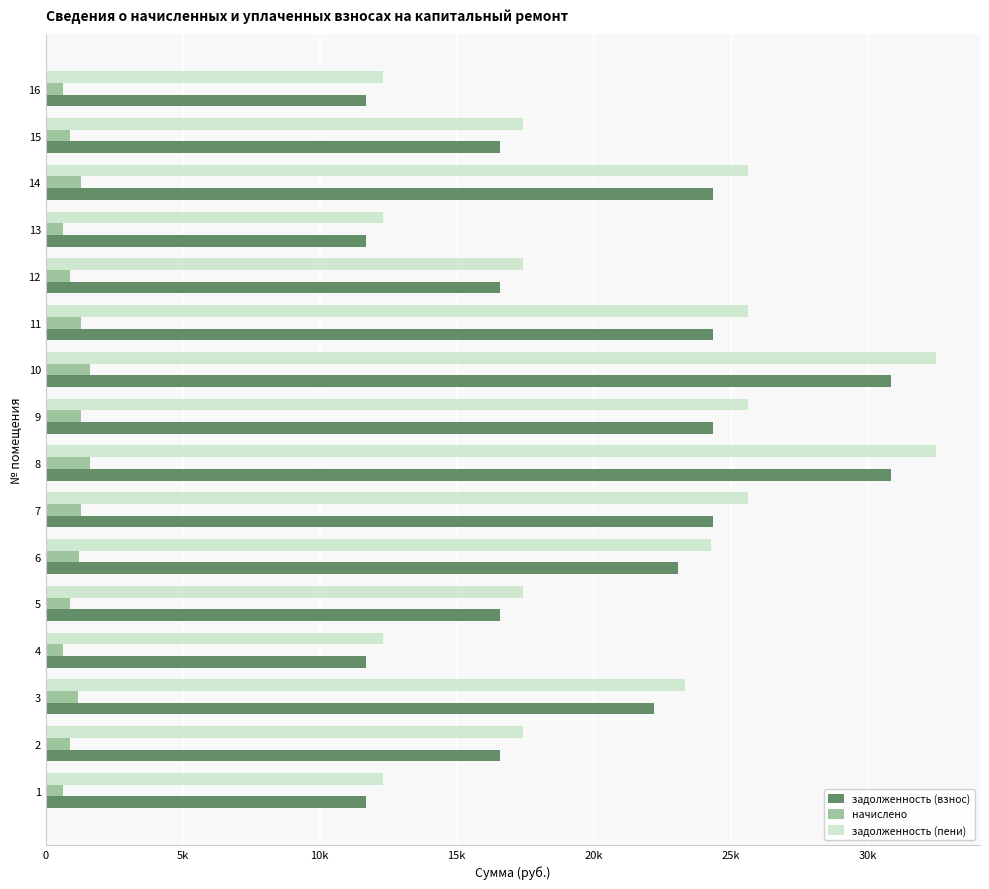

What is the value of the задолженность (пени) bar at the 6th from the left?

24271.3